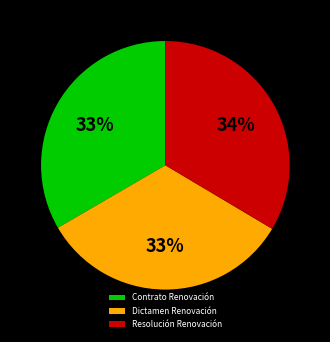

To the nearest percent, what is the combined percentage of Dictamen Renovación and Resolución Renovación?

67%